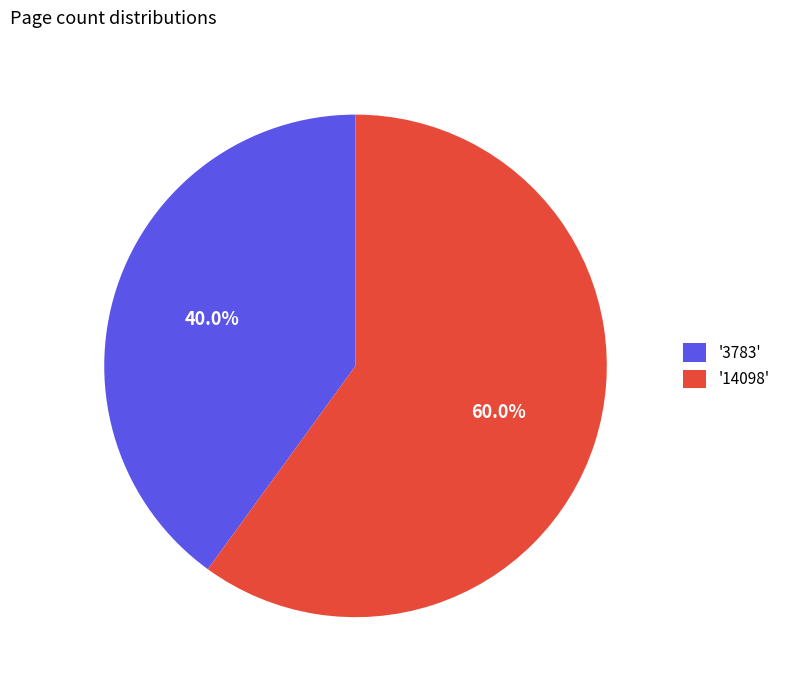

To the nearest percent, what is the difference between the largest and smallest slice percentages?

20%